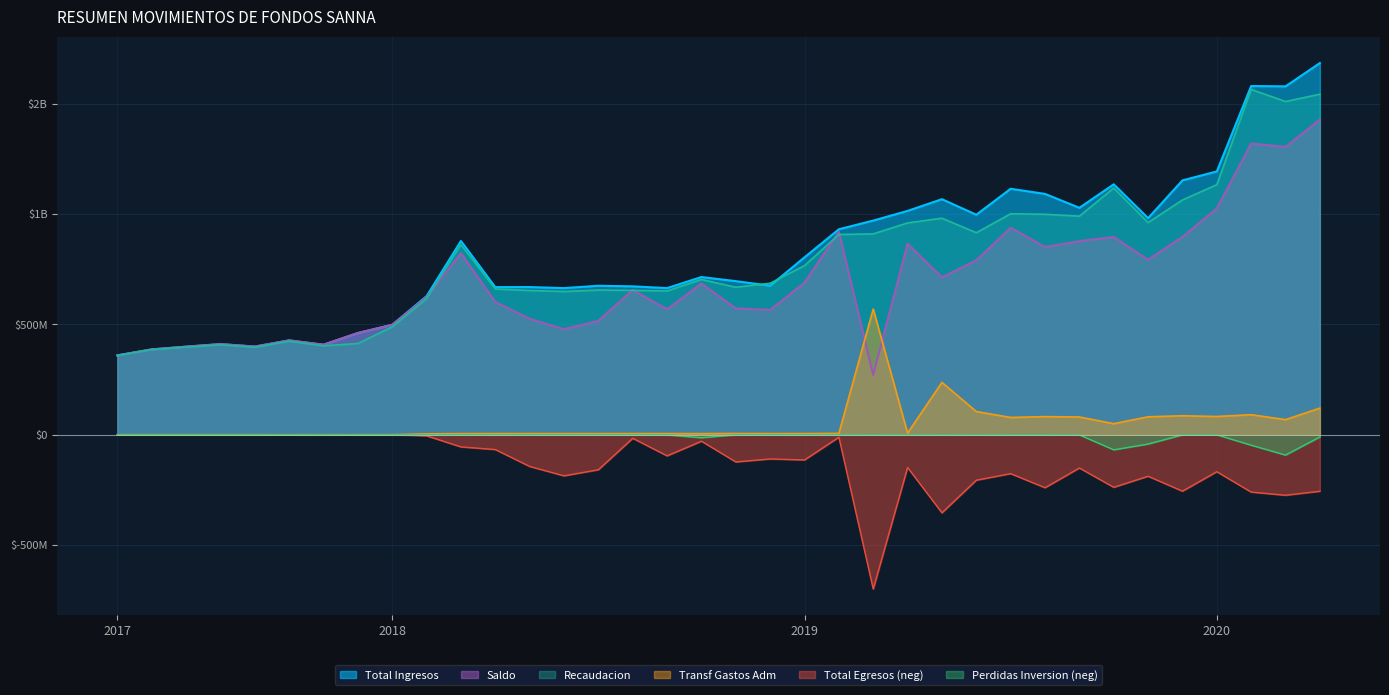

Does the chart have visible grid lines?

Yes